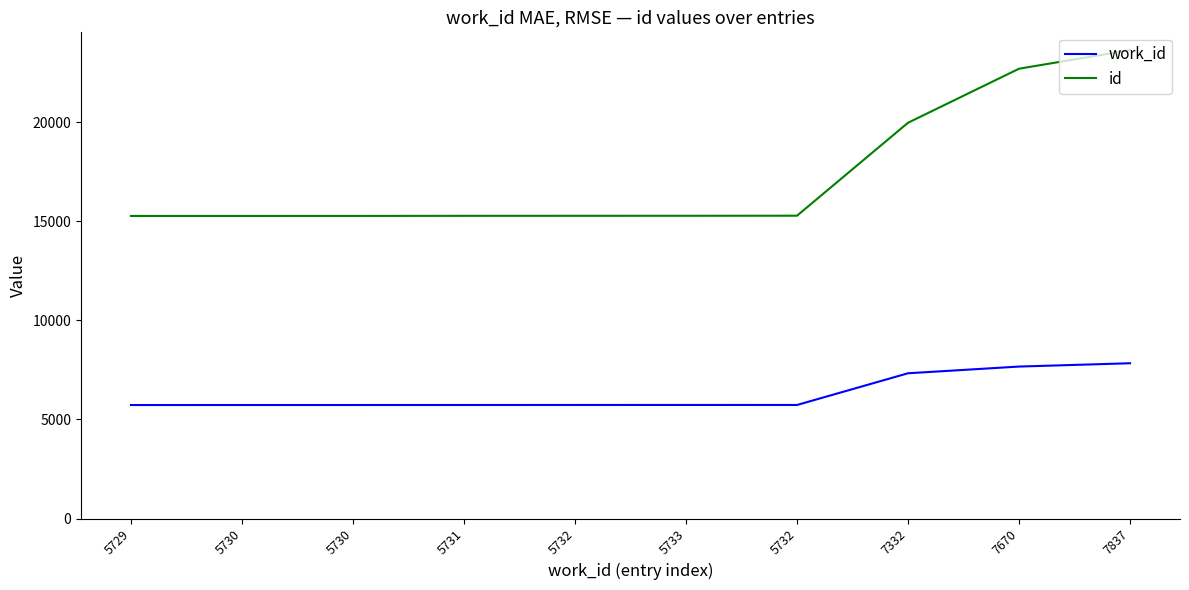

What are all the series names shown in the legend?

work_id, id